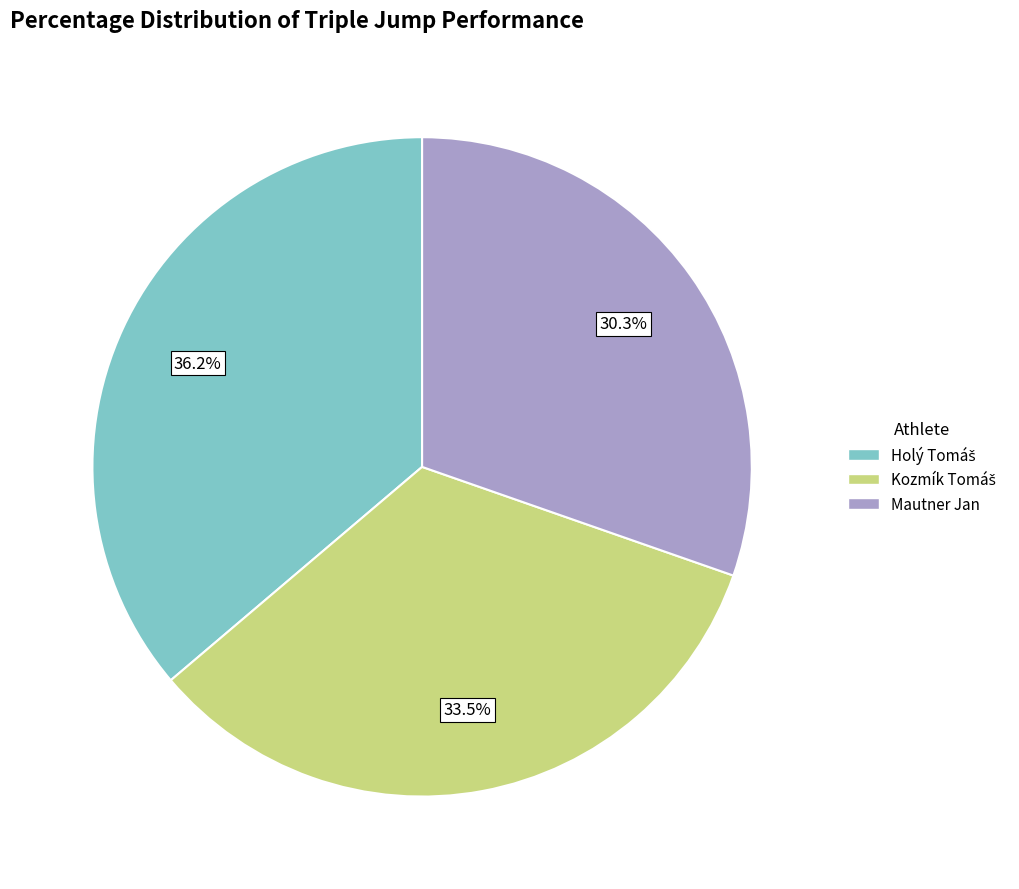

Which slice is the smallest?

Mautner Jan